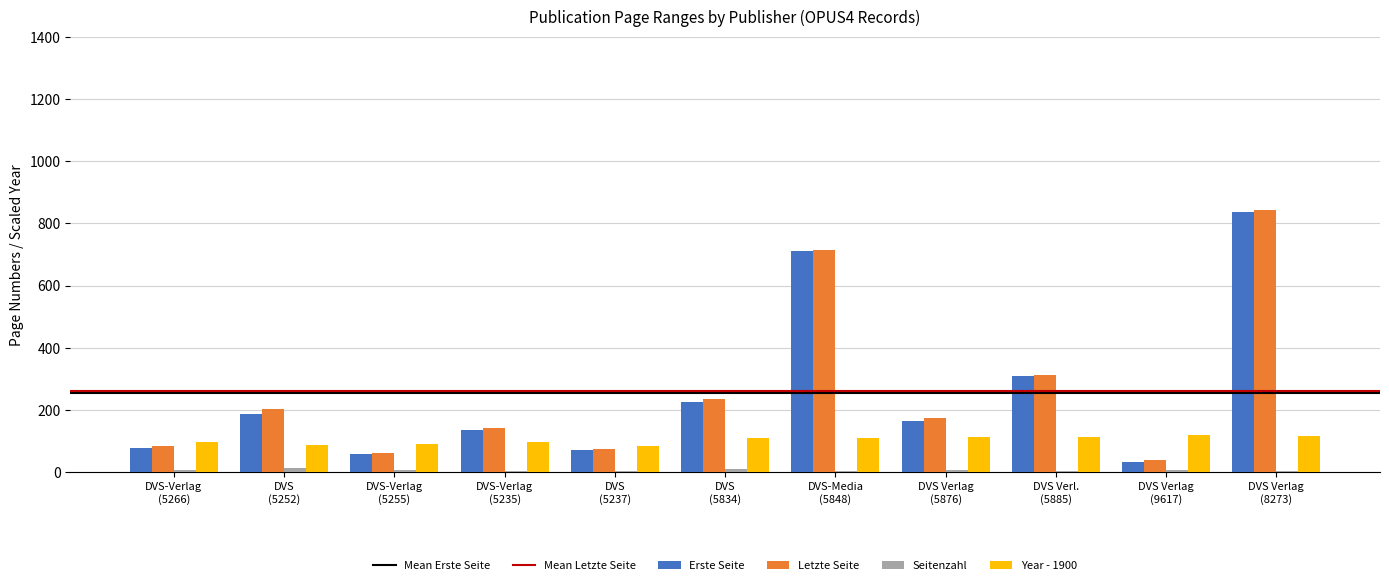

What is the greatest value displayed?

843